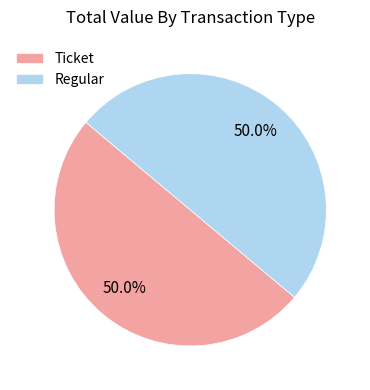

How many segments does this pie chart have?

2